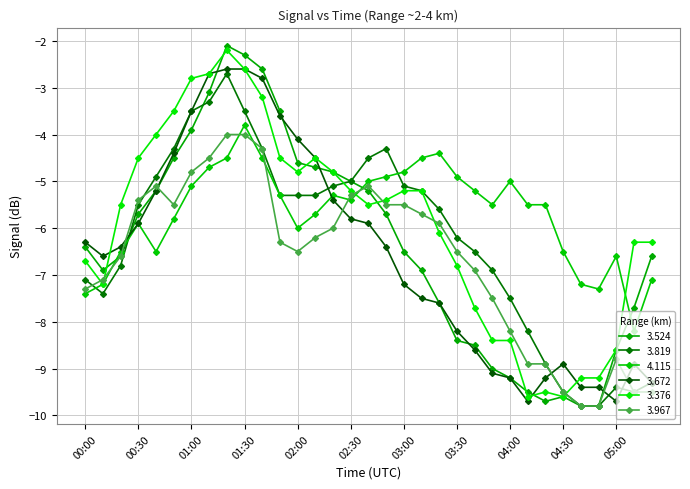

Does the chart have visible grid lines?

Yes